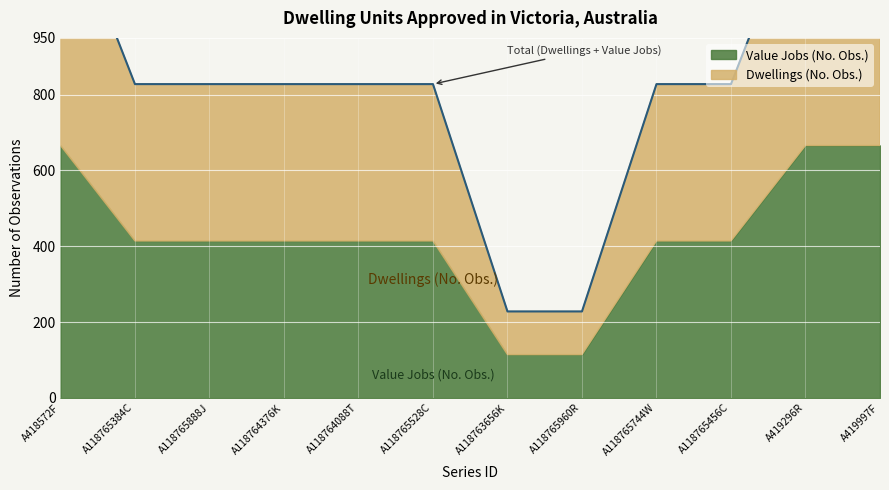

Which category has the lowest value across all series?

A118763656K